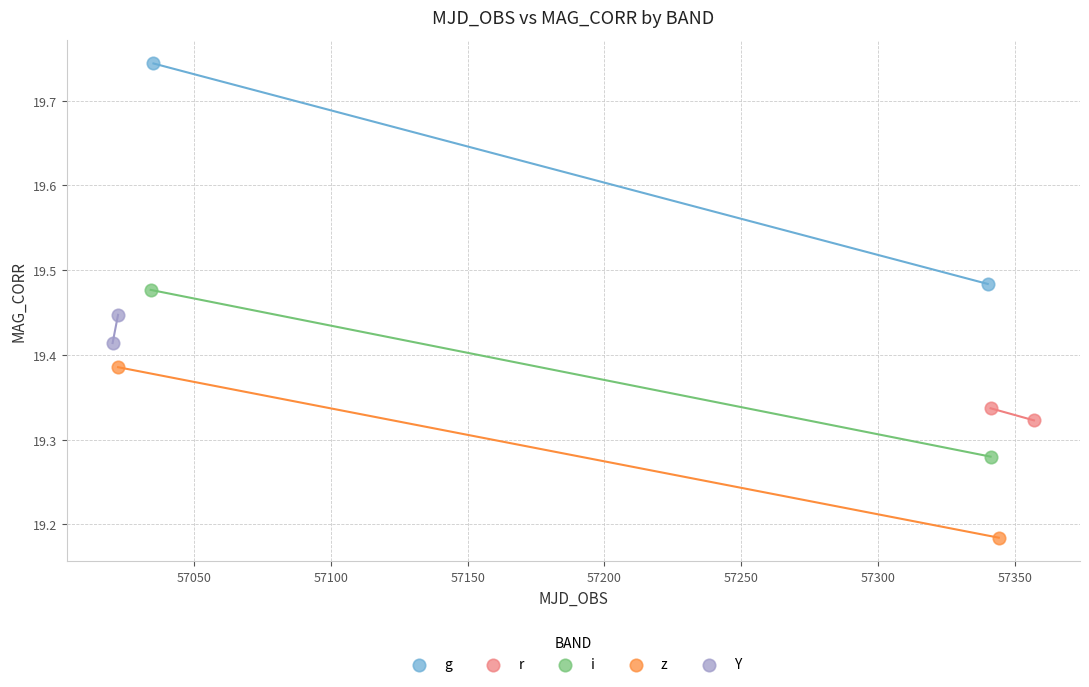

What are all the series names shown in the legend?

g, r, i, z, Y